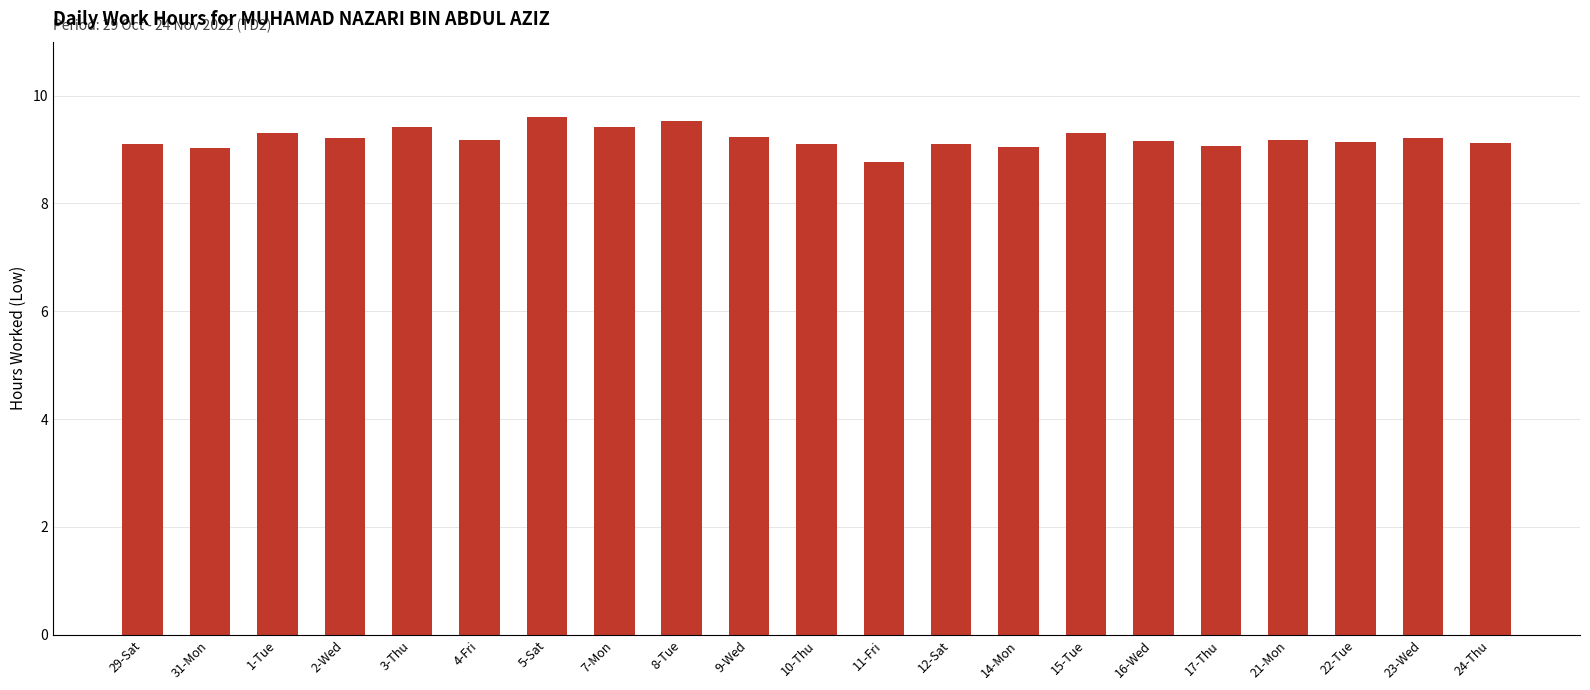

What is the label of the 14th bar from the left?

14-Mon